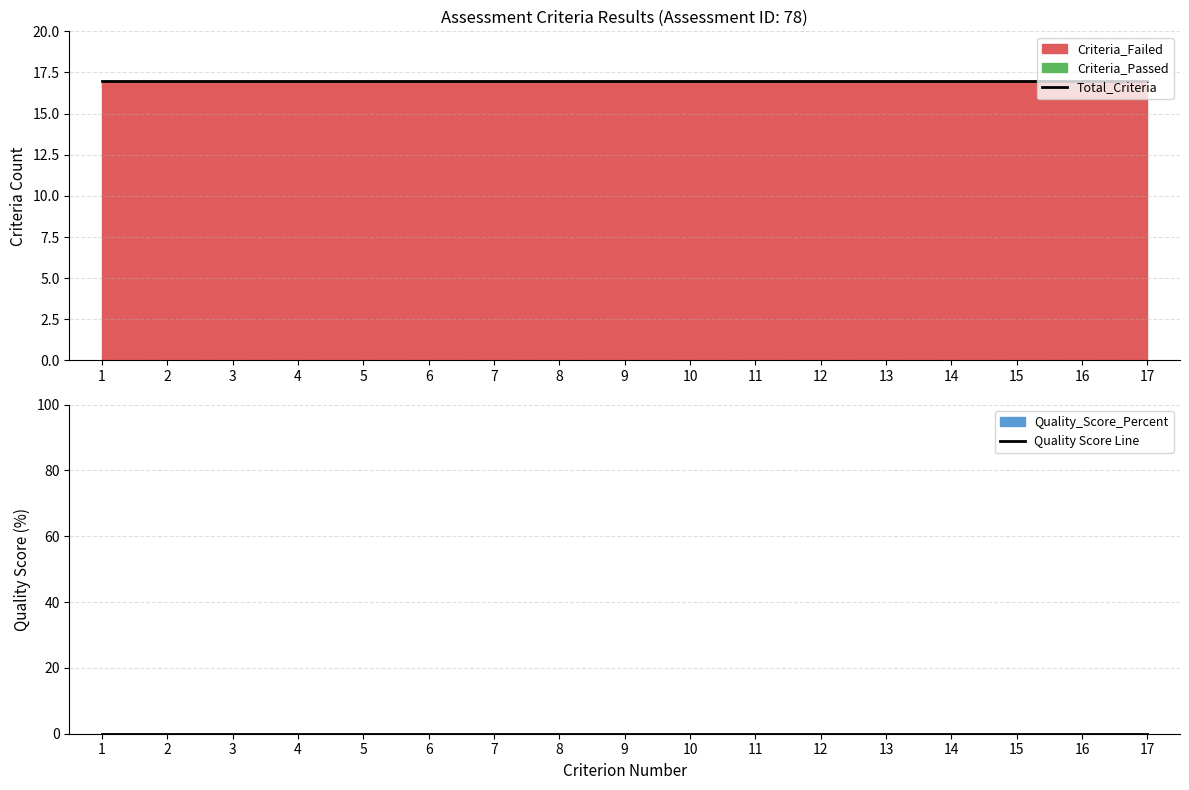

Between 1 and 8, which series saw the biggest shift?

Total_Criteria